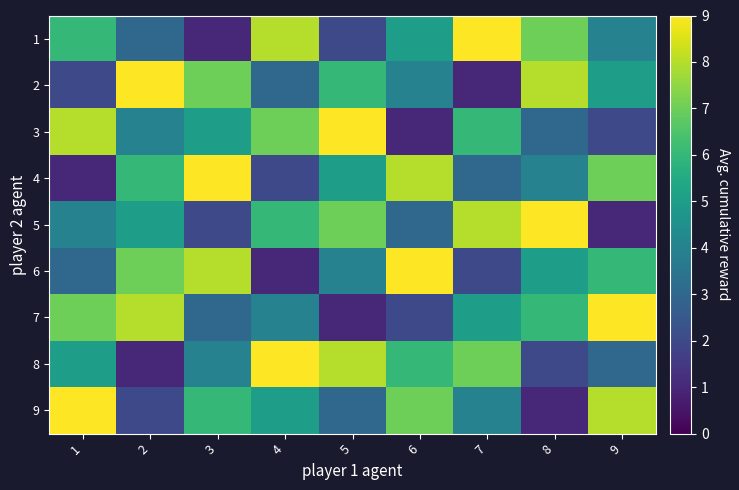

At how many categories does at least one series exceed 3?

9